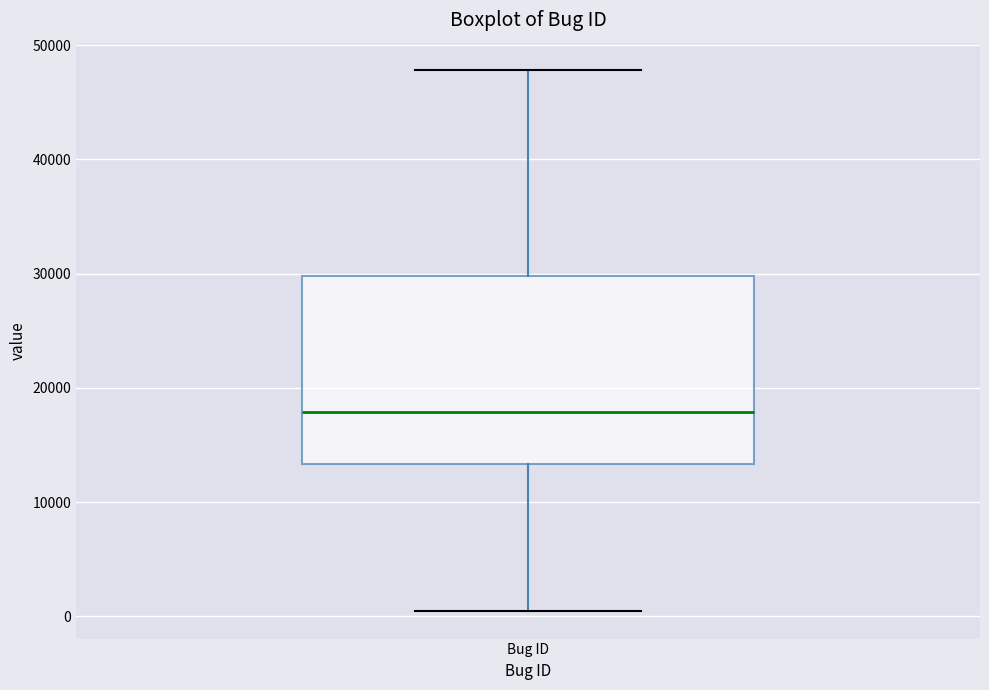

Read this box plot against the y-axis: the position of the median line, the range covered by the box, and the ends of both whiskers. The values are not printed on the chart, so give them approximately, as read against the axis.

median 18000, box 13000 to 30000, whiskers 0 to 48000